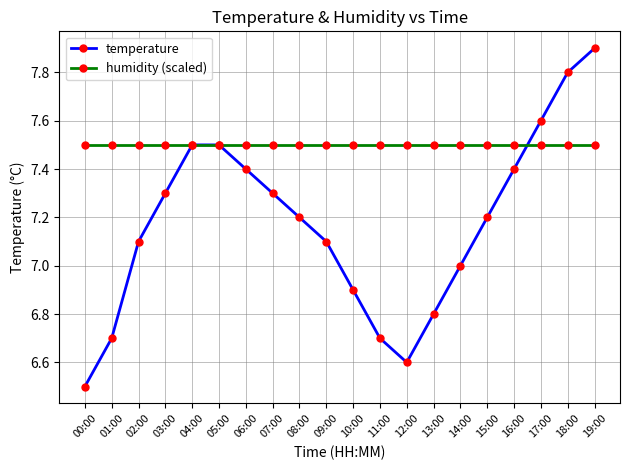

What is the label of the 5th point from the left?

04:00